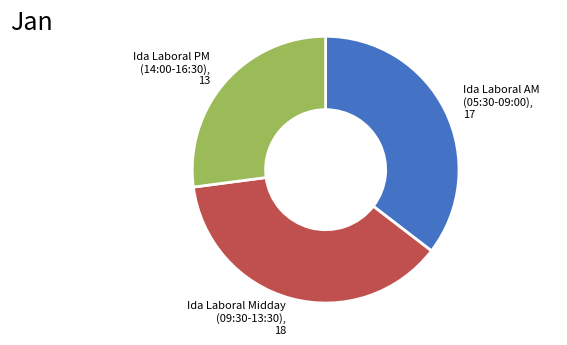

Do Ida Laboral AM (05:30-09:00), 17 and Ida Laboral Midday (09:30-13:30), 18 together represent more than half of the pie?

Yes